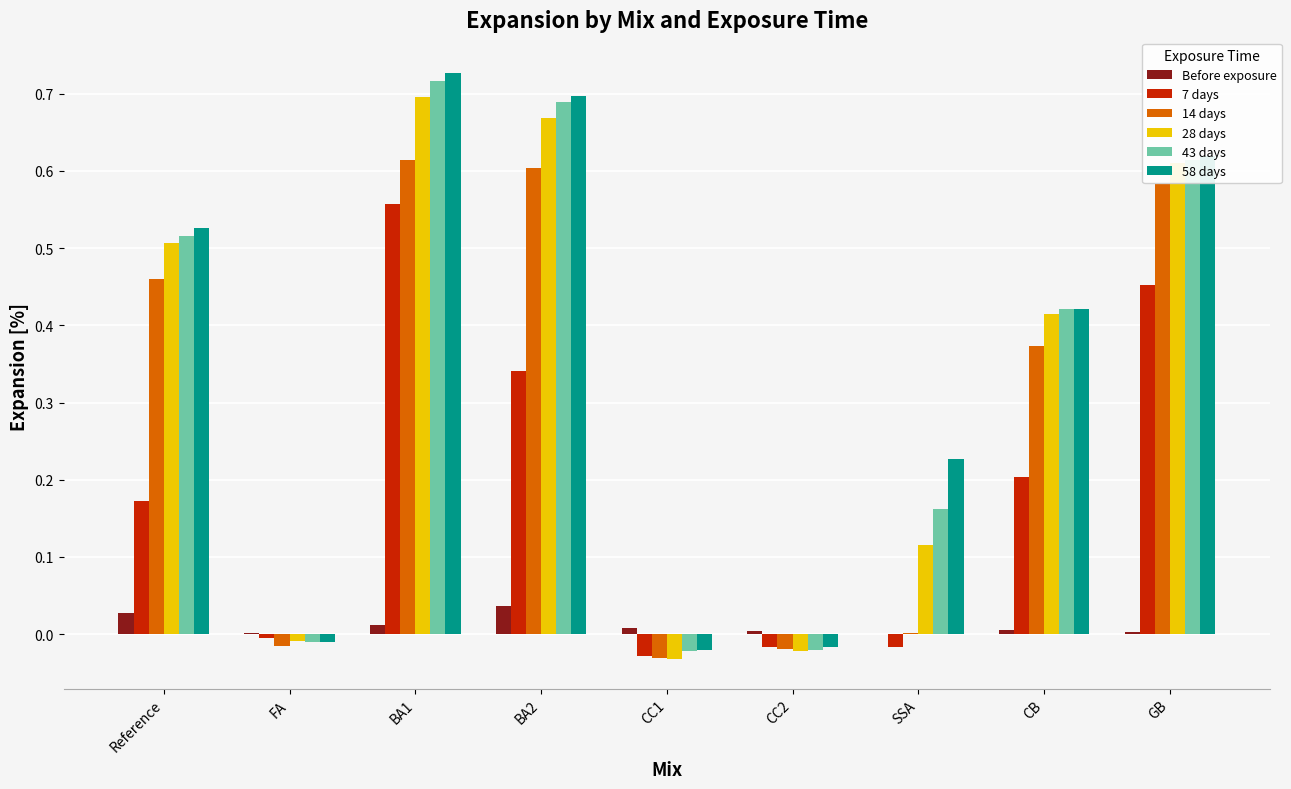

Which series has the largest range (max minus min)?

58 days